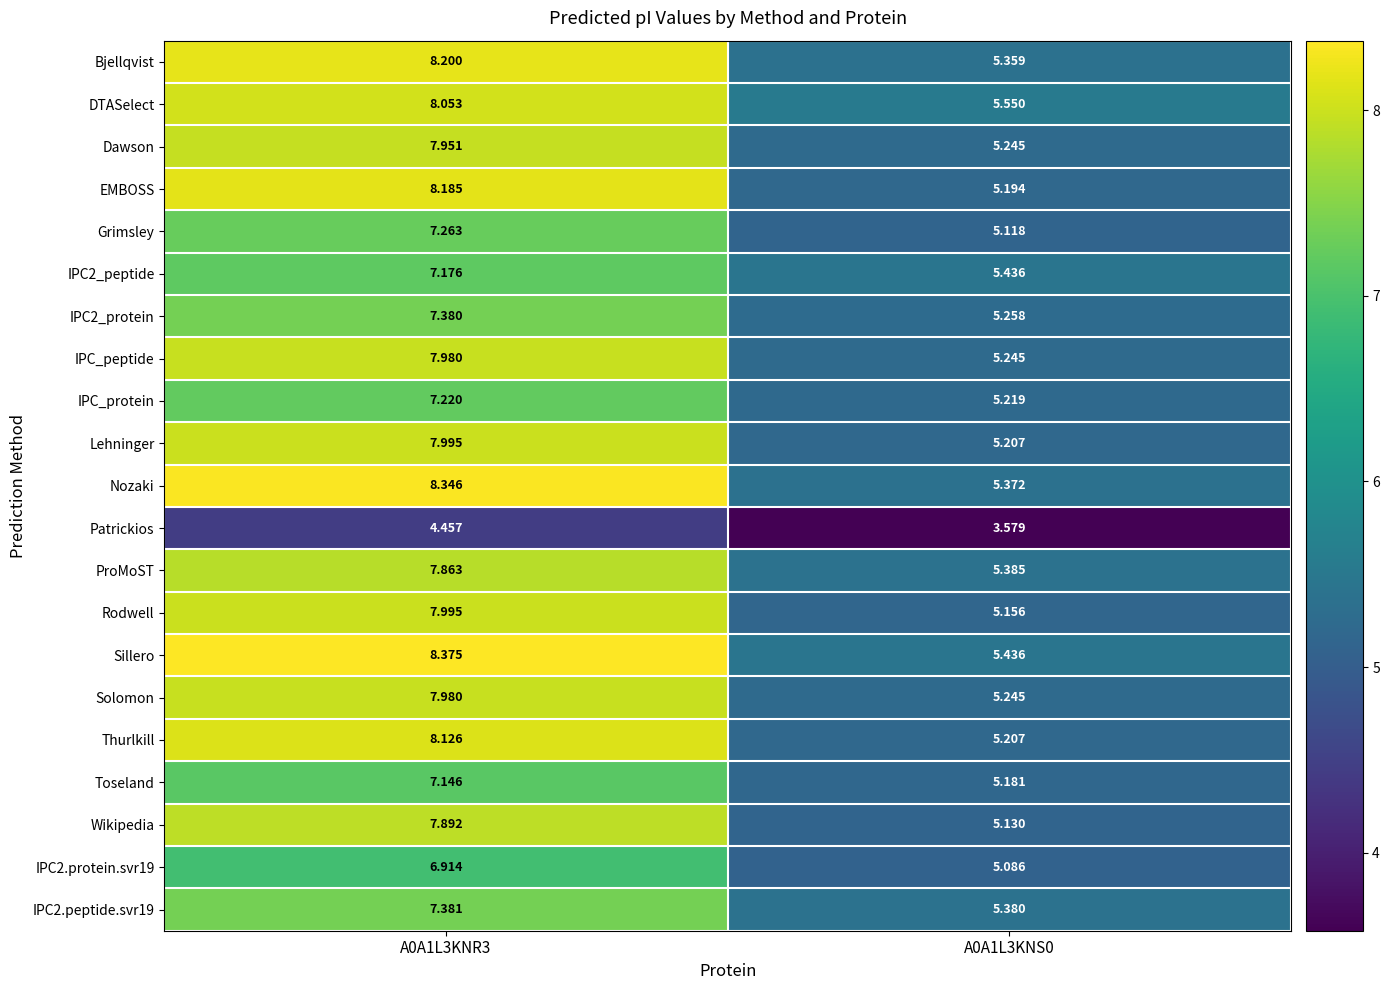

Between A0A1L3KNR3 and A0A1L3KNS0, which series saw the biggest shift?

EMBOSS